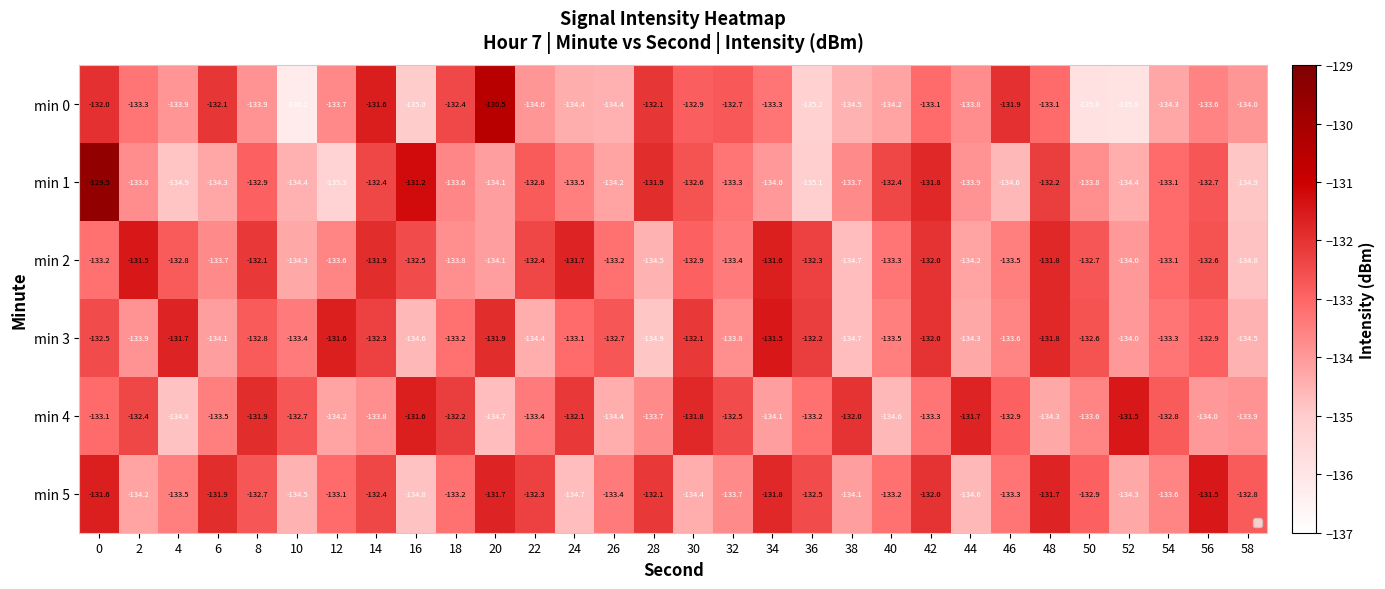

The value of min 2 at 12 is -133.6. True or false?

True